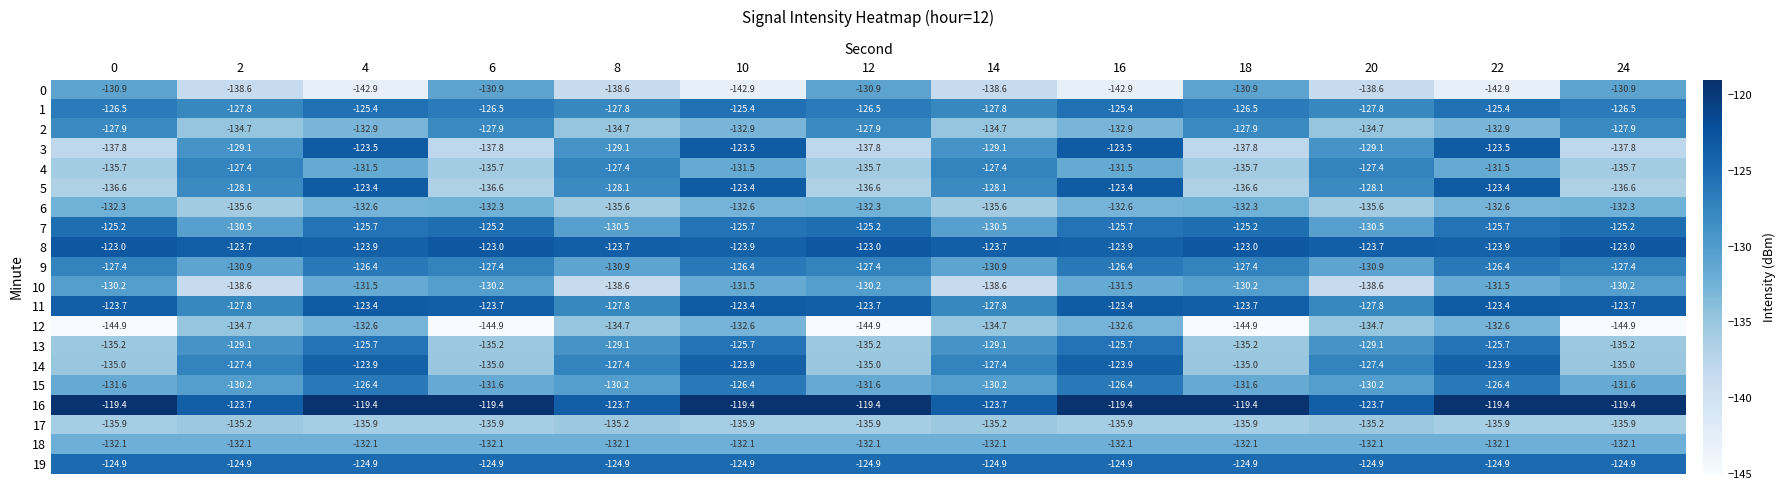

How many distinct data groups are displayed?

20